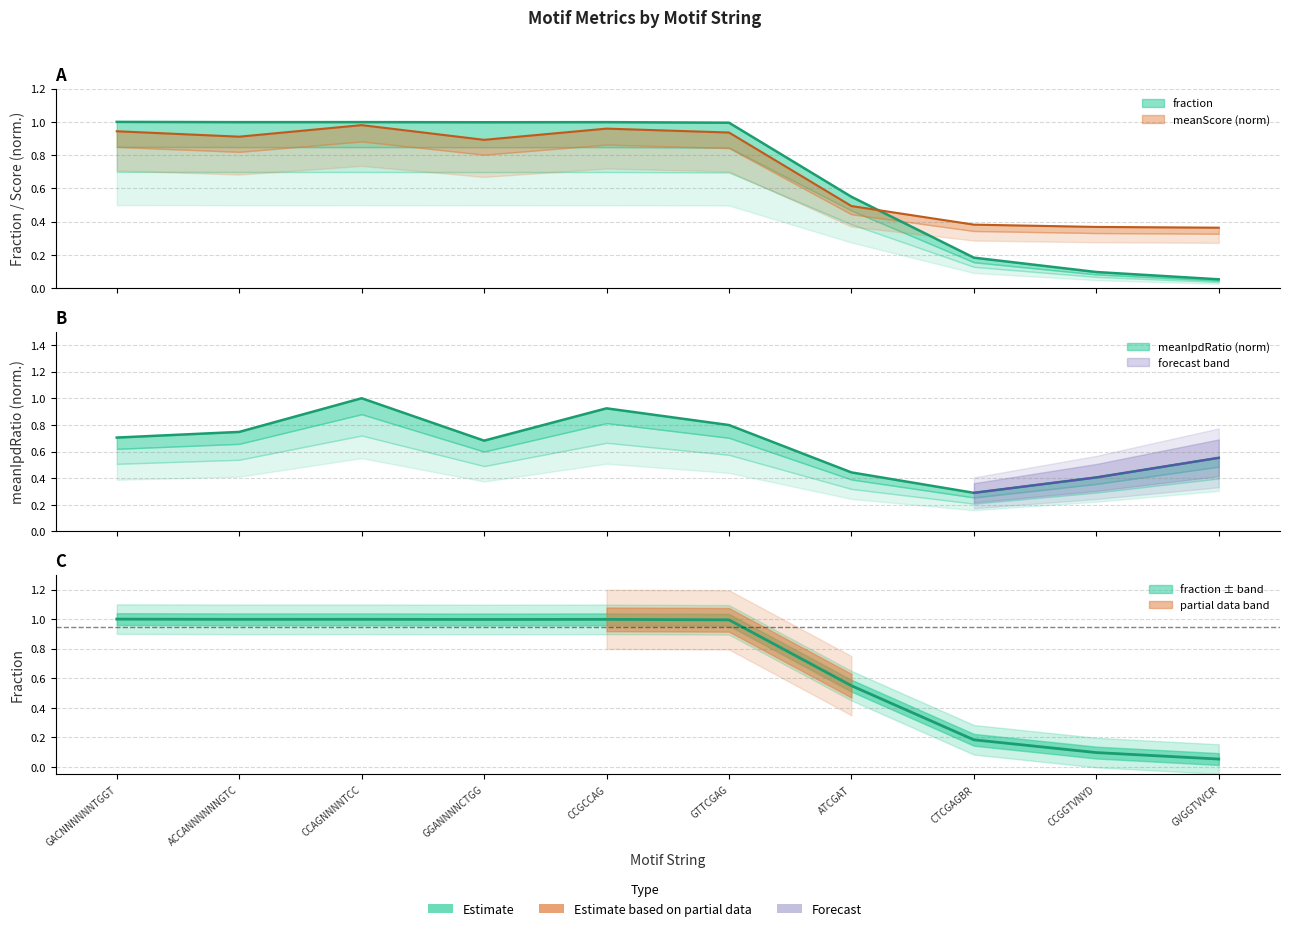

At CCAGNNNNTCC, list the series in order from smallest to largest.

meanScore, fraction, meanIpdRatio